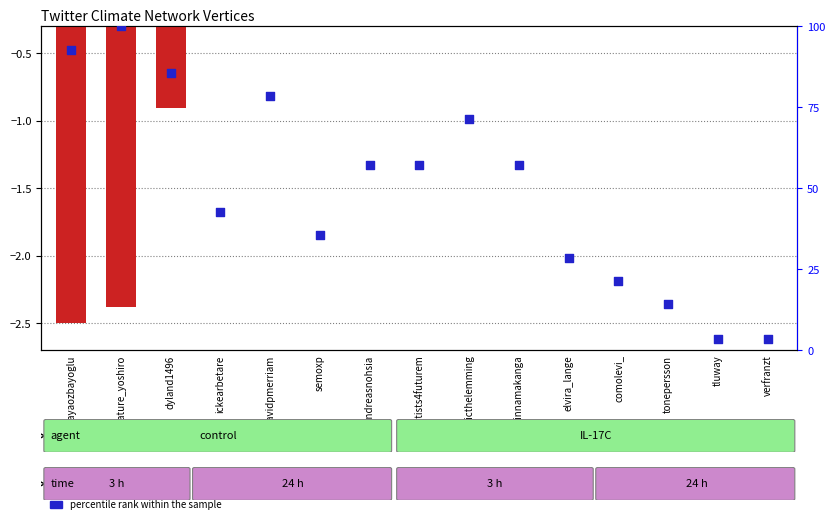

What is the total value across all series at davidpmerriam?

78.4